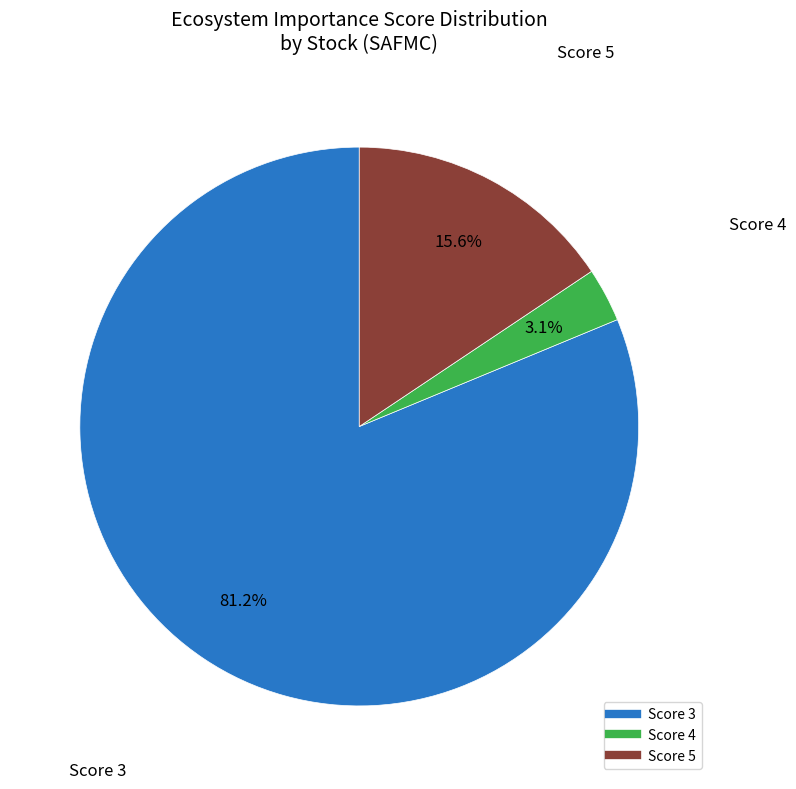

Is there a majority slice in this chart?

Yes